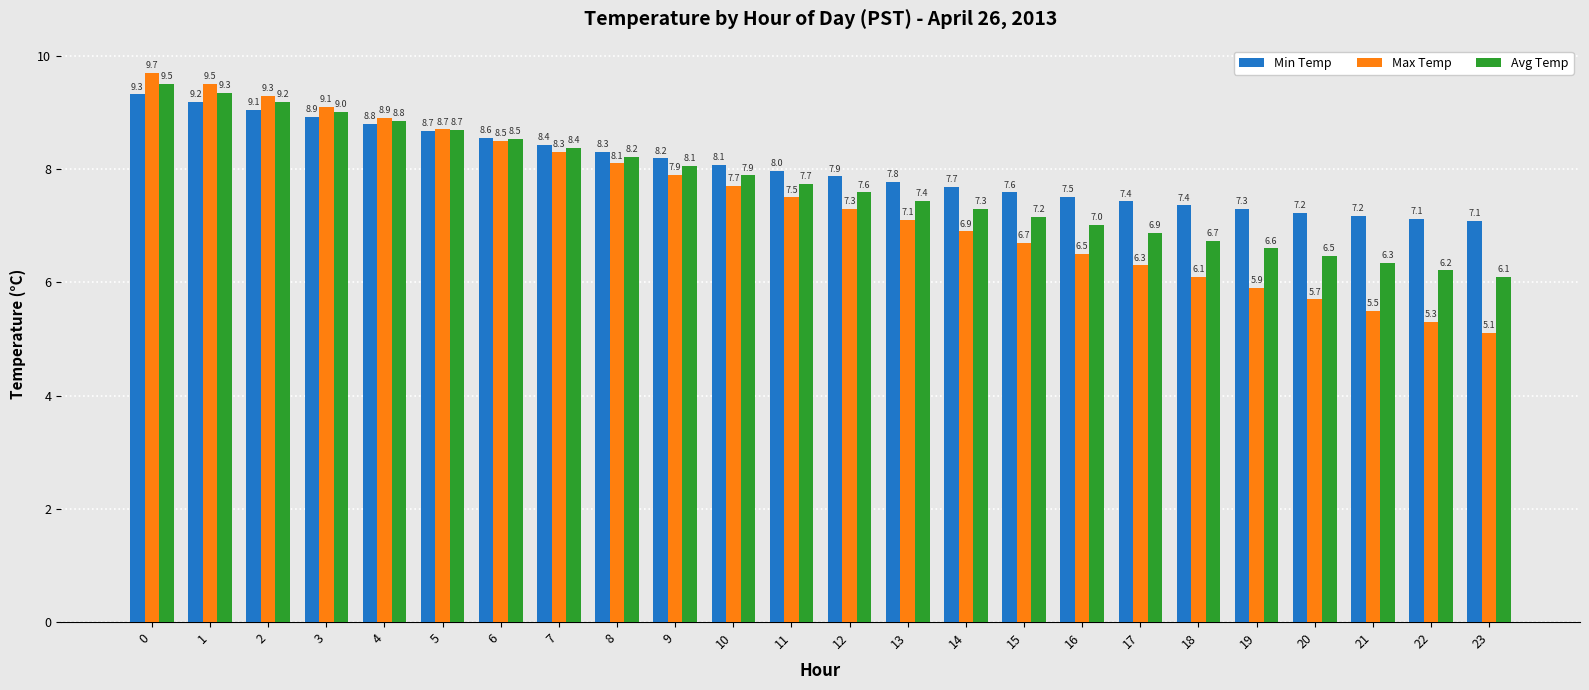

Which series changed the most between 3 and 18?

Max Temp